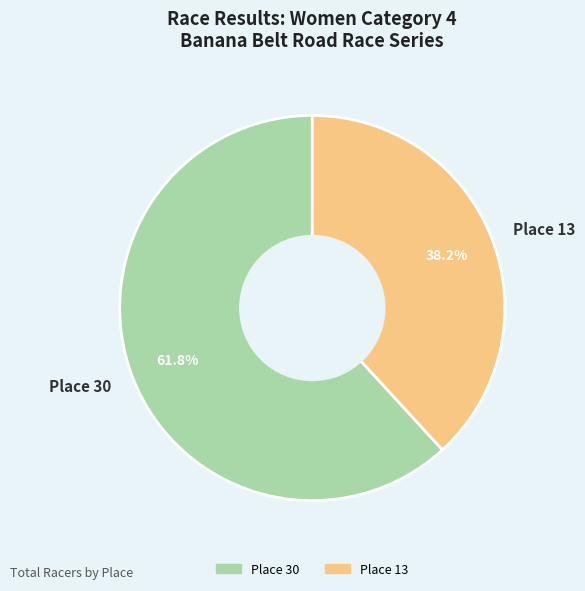

What is the ratio of the value at Place 30 to the value at Place 13?

1.6